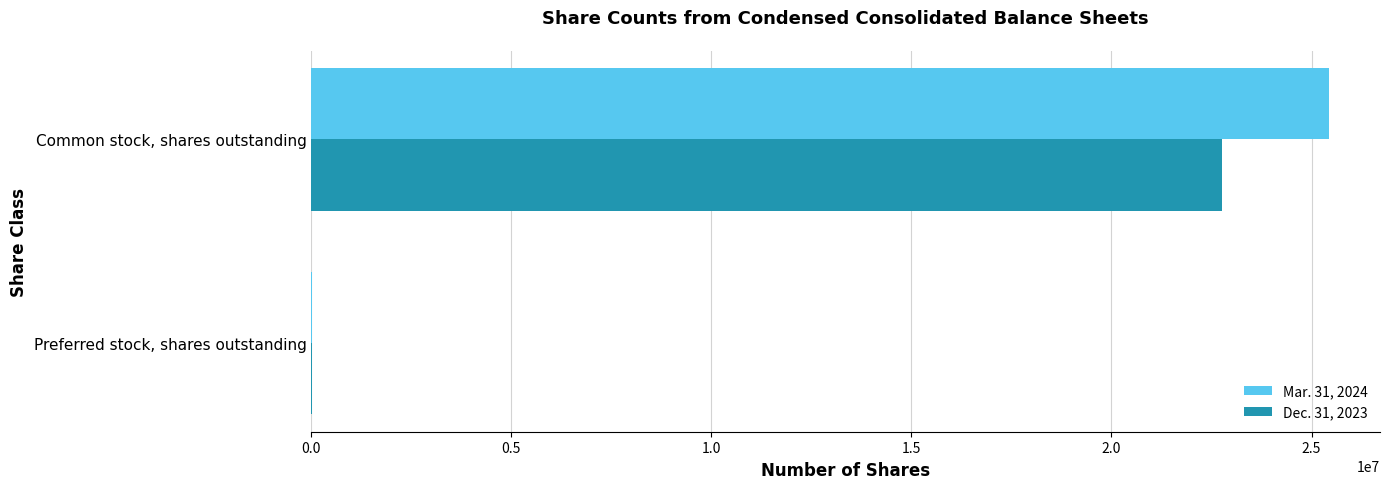

Which category has the highest value across all series?

Common stock, shares outstanding